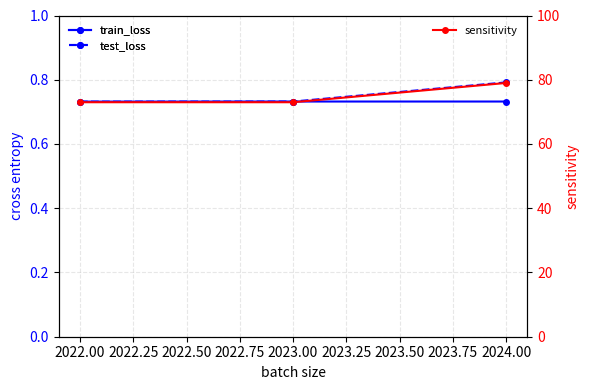

What is the lowest value of the sensitivity series?

73